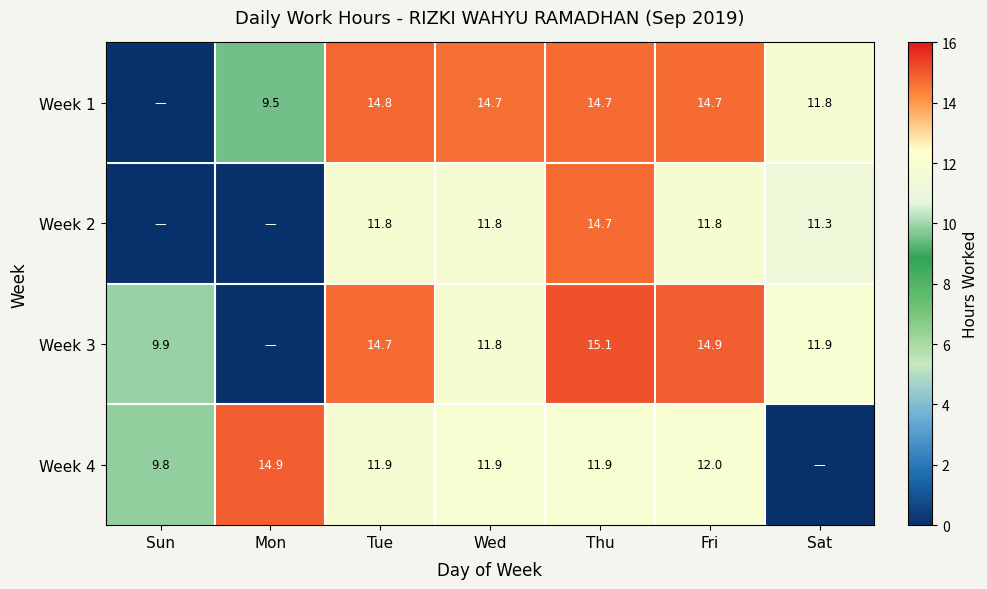

True or false: Week 4 has a value of 2.3 at Sun.

False